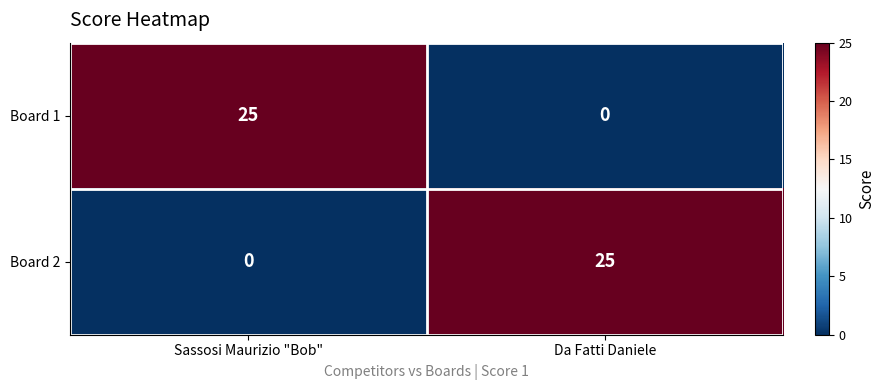

What is the greatest value displayed?

25